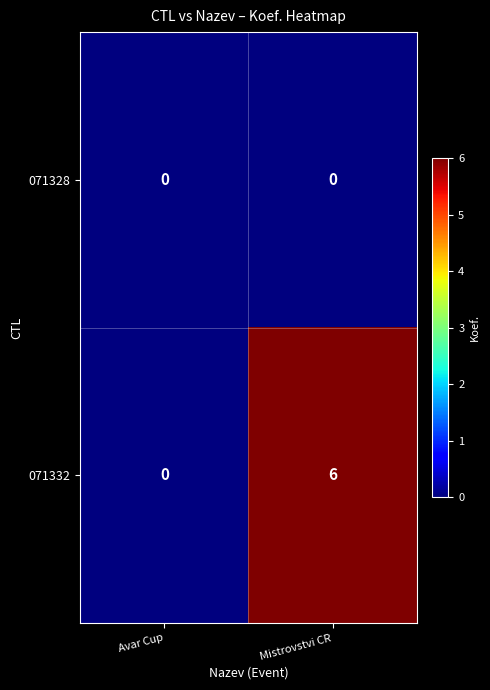

Which series has the widest spread of values?

071332